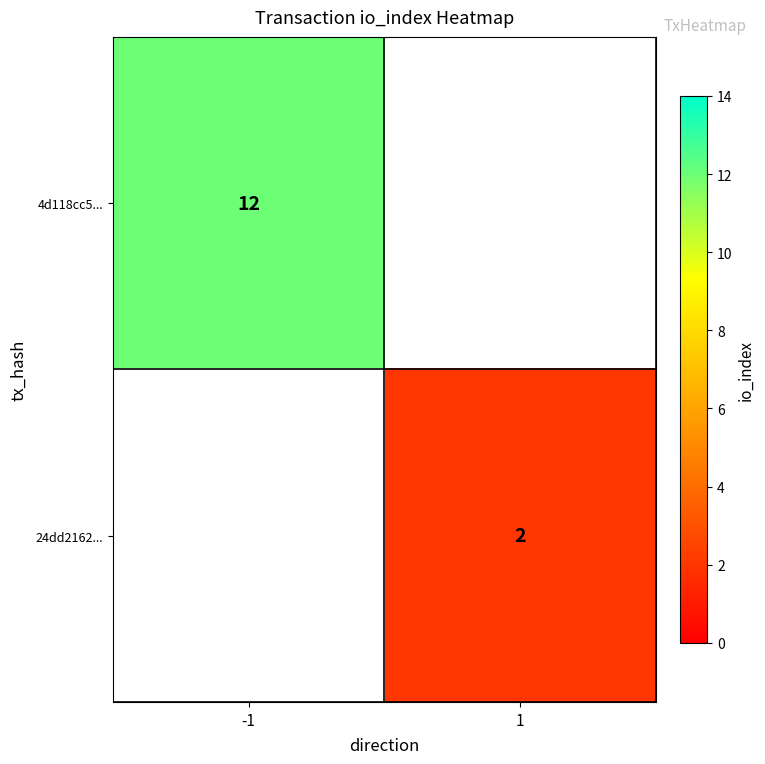

The 24dd2162... series shows 1 at 1. True or false?

False